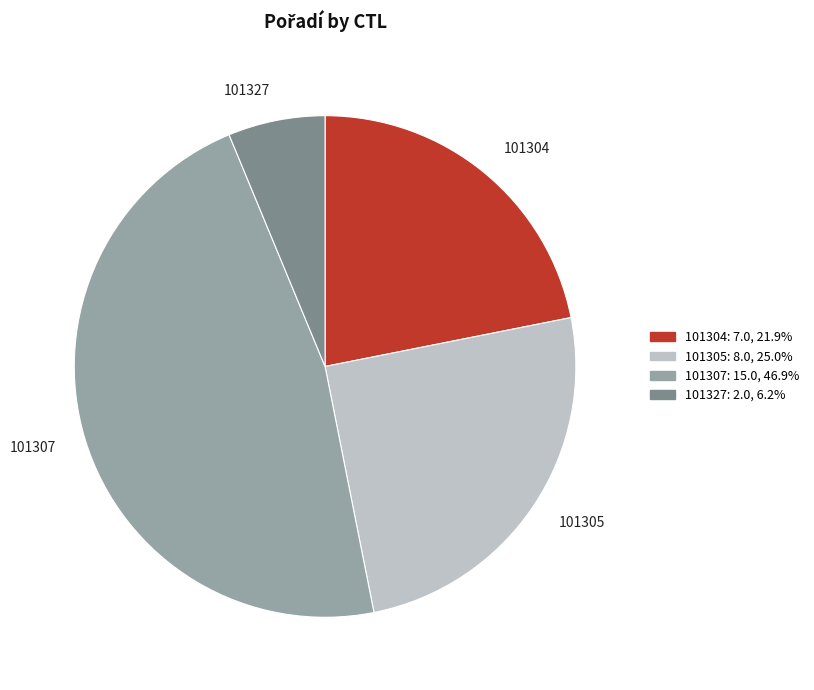

True or false: 101304 accounts for 22% of the total.

True